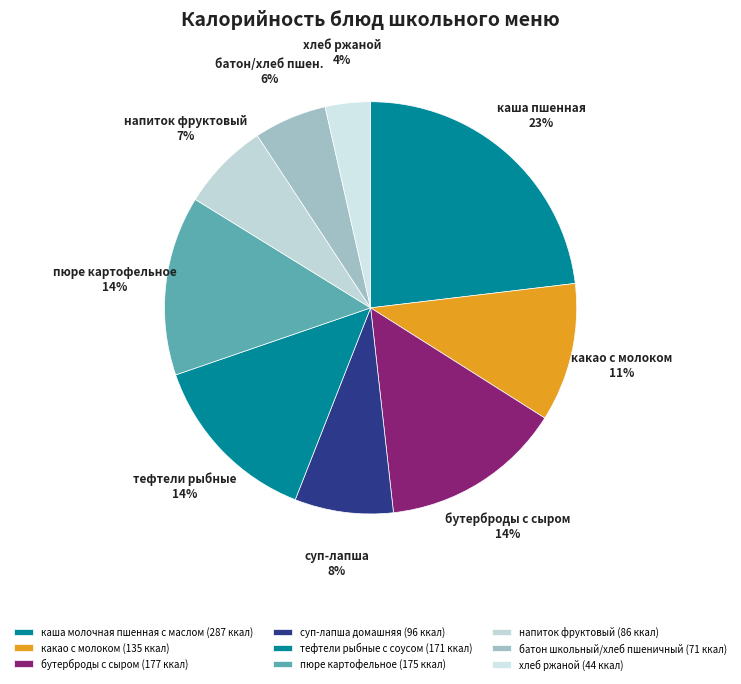

Count the number of slices in the pie.

9